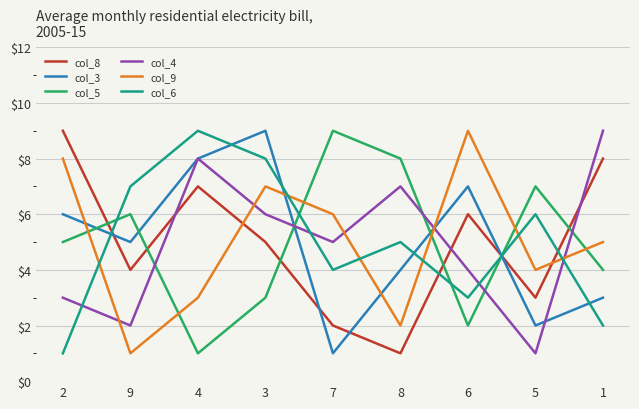

What is the difference between the col_6 values at 4 and 9?

2